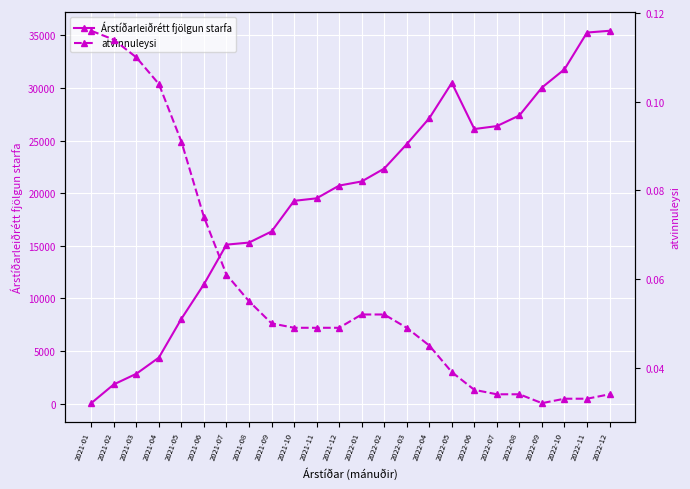

True or false: Árstíðarleiðrétt fjölgun starfa has more than 2 interior local peaks.

False